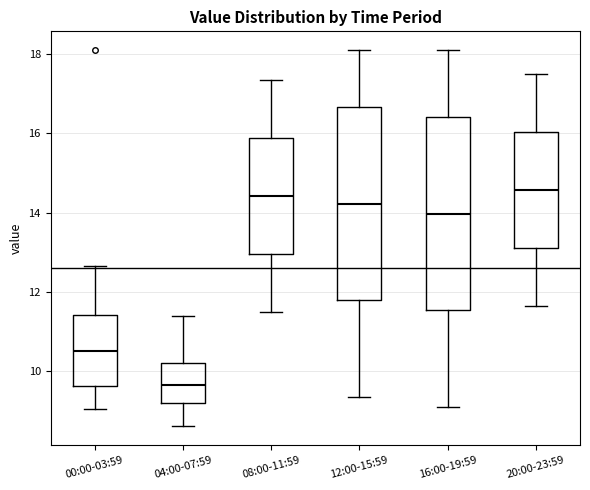

Reading left to right, read every box against the y-axis: the position of its median line, the range the box covers, and the ends of its whiskers. The values are not printed on the chart, so give them approximately, as read against the axis.

00:00-03:59: median 10.6, box 9.6 to 11.4, whiskers 9.0 to 12.6
04:00-07:59: median 9.6, box 9.2 to 10.2, whiskers 8.6 to 11.4
08:00-11:59: median 14.4, box 13.0 to 15.8, whiskers 11.6 to 17.4
12:00-15:59: median 14.2, box 11.8 to 16.6, whiskers 9.4 to 18.2
16:00-19:59: median 14.0, box 11.6 to 16.4, whiskers 9.2 to 18.2
20:00-23:59: median 14.6, box 13.2 to 16.0, whiskers 11.6 to 17.6